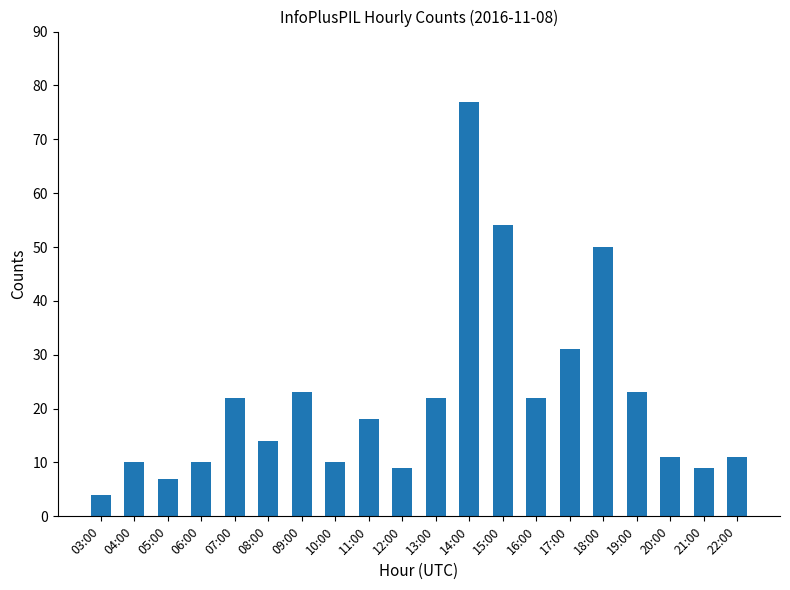

Approximately how many times larger is the value at 10:00 compared to 09:00?

0.4